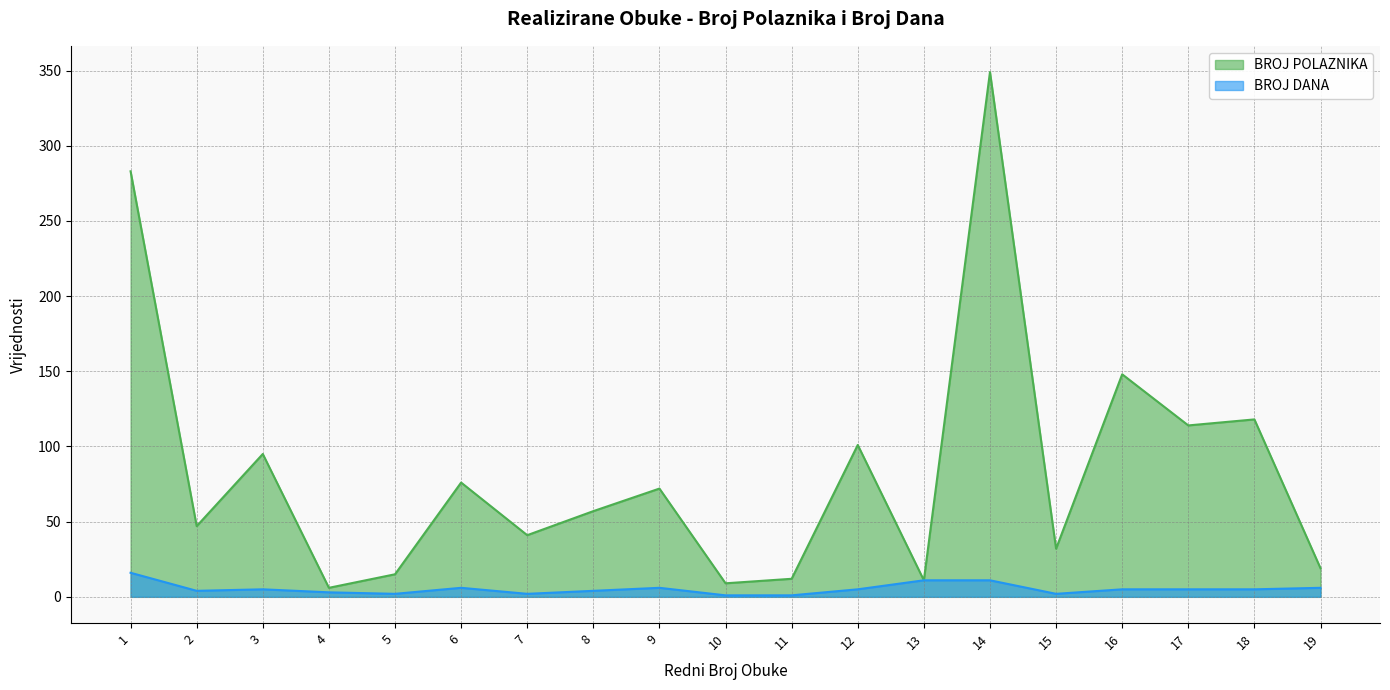

What is the lowest value of the BROJ POLAZNIKA series?

6